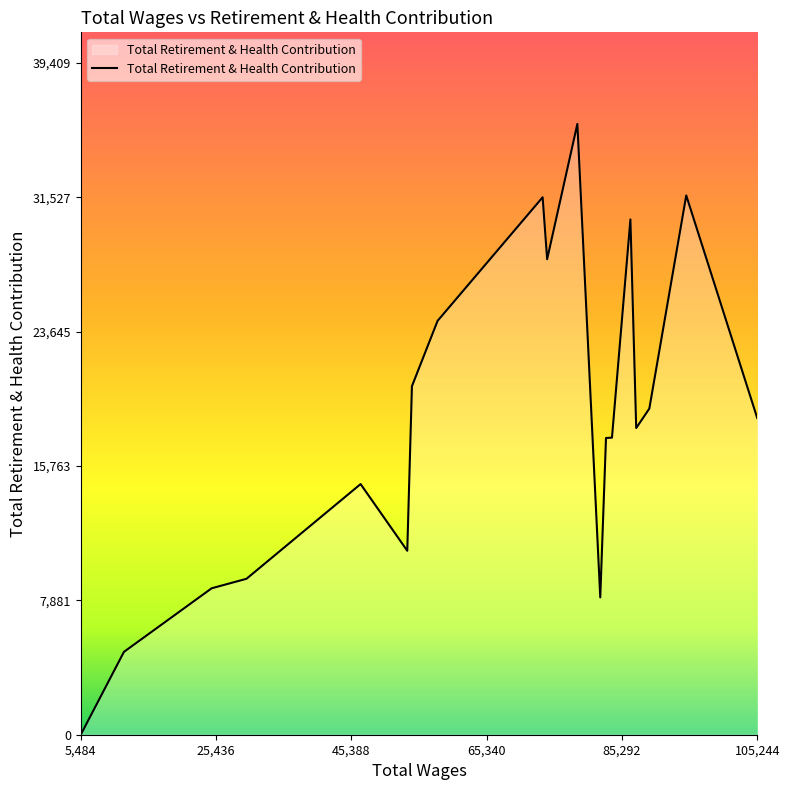

What is the greatest value displayed?

35827